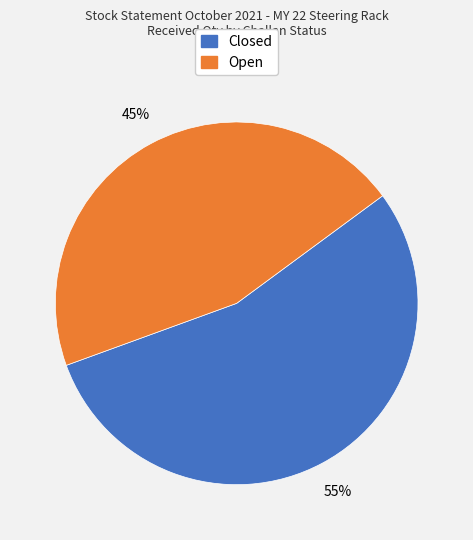

Does any single category account for the majority?

Yes